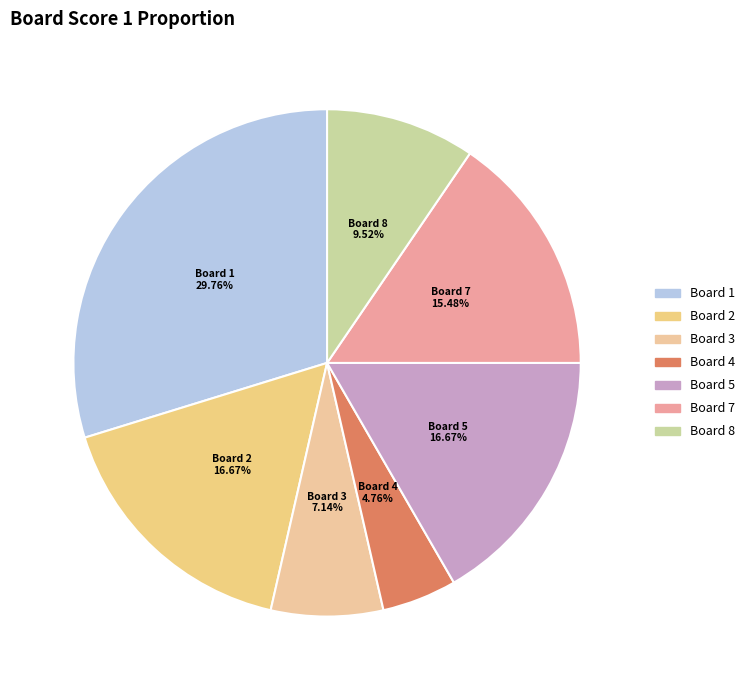

Count the number of slices in the pie.

7